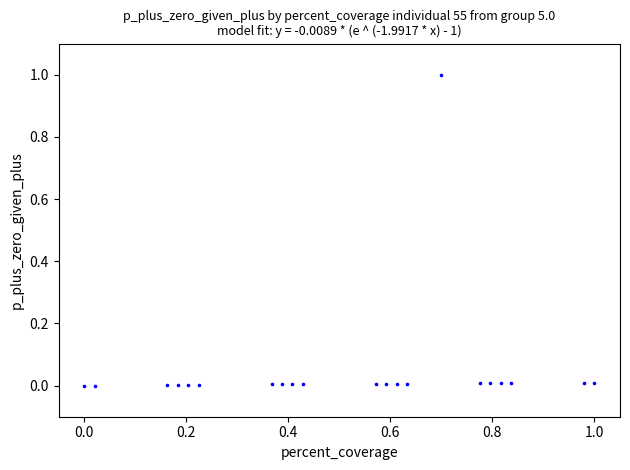

What is the range of Y values (max minus min)?

1.0